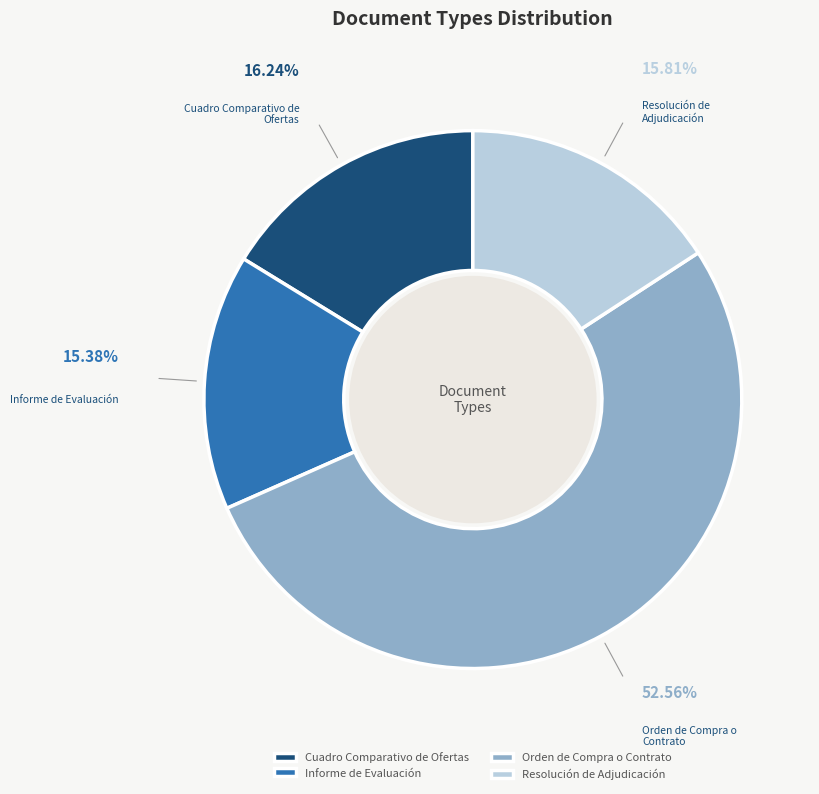

To the nearest percent, what is the difference between the largest and smallest slice percentages?

37%